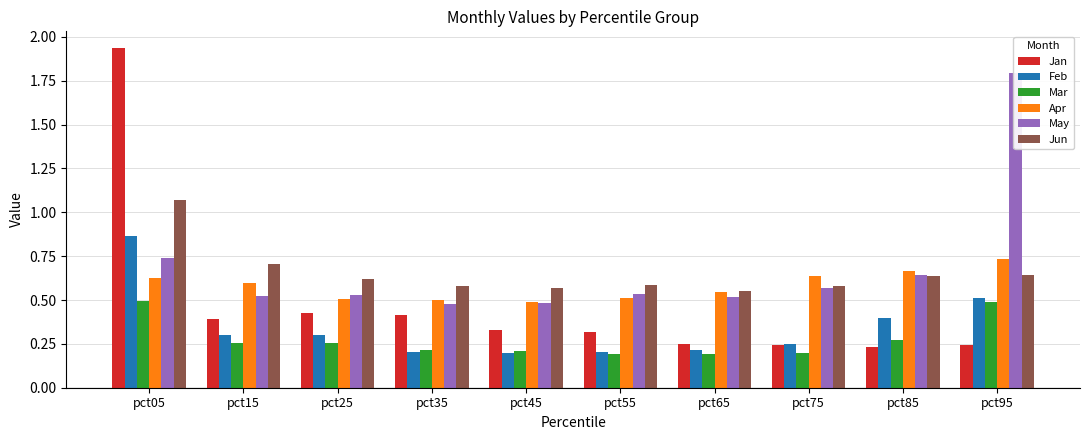

How many bars are there in each group?

6